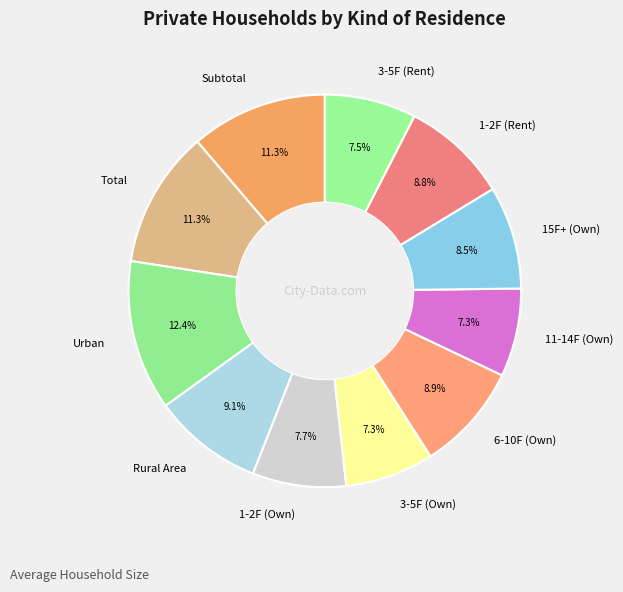

Approximately how many times larger is the value at Subtotal compared to 1-2F (Rent)?

1.3